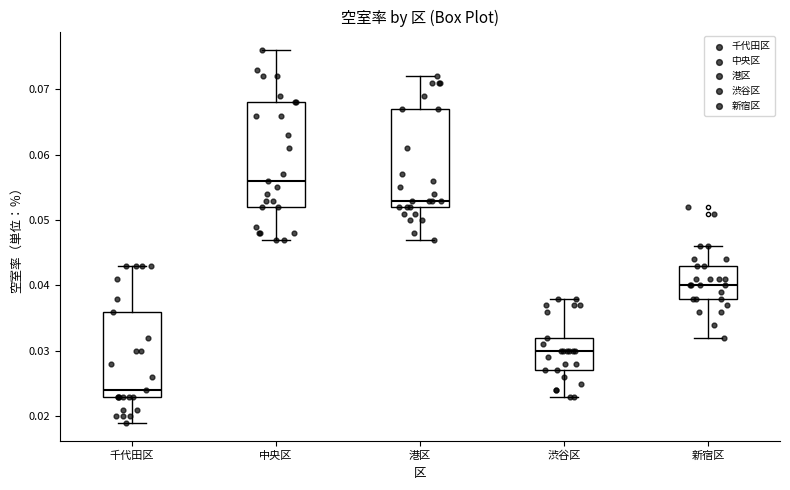

Where does the upper whisker of the box for 渋谷区 end on the y-axis? The values are not printed on the chart, so give them approximately, as read against the axis.

0.038